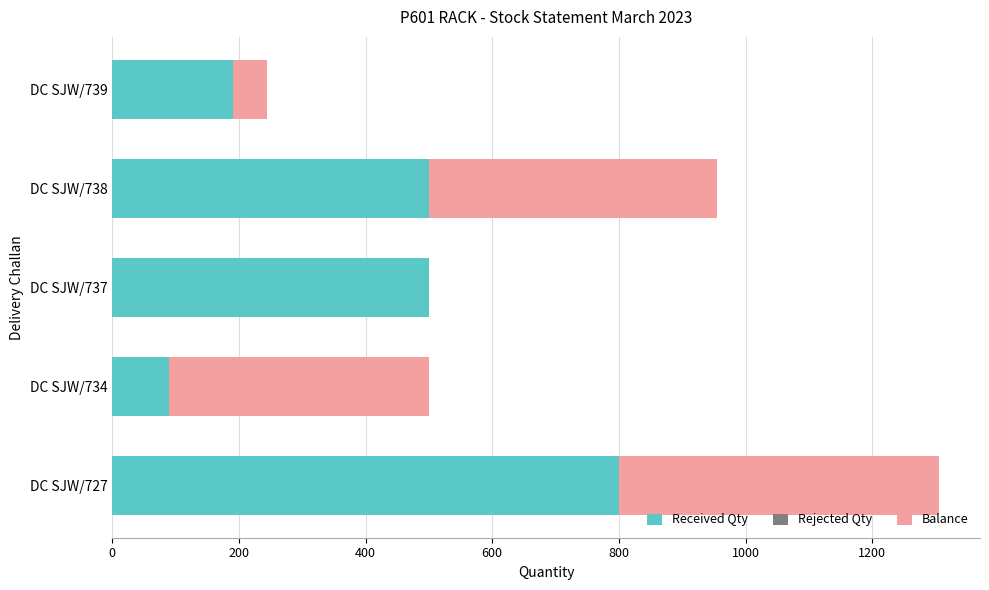

Is it true that Received Qty equals 500 at DC SJW/737?

True